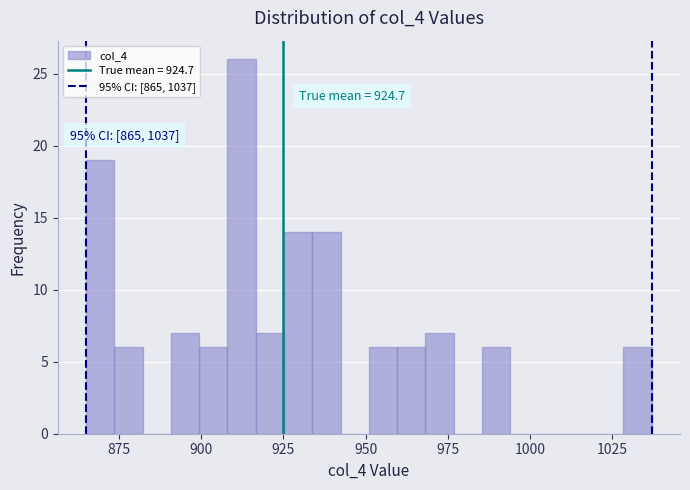

Around what value on the x-axis is the tallest bar? Give the approximate position of its centre, as read against the axis.

910